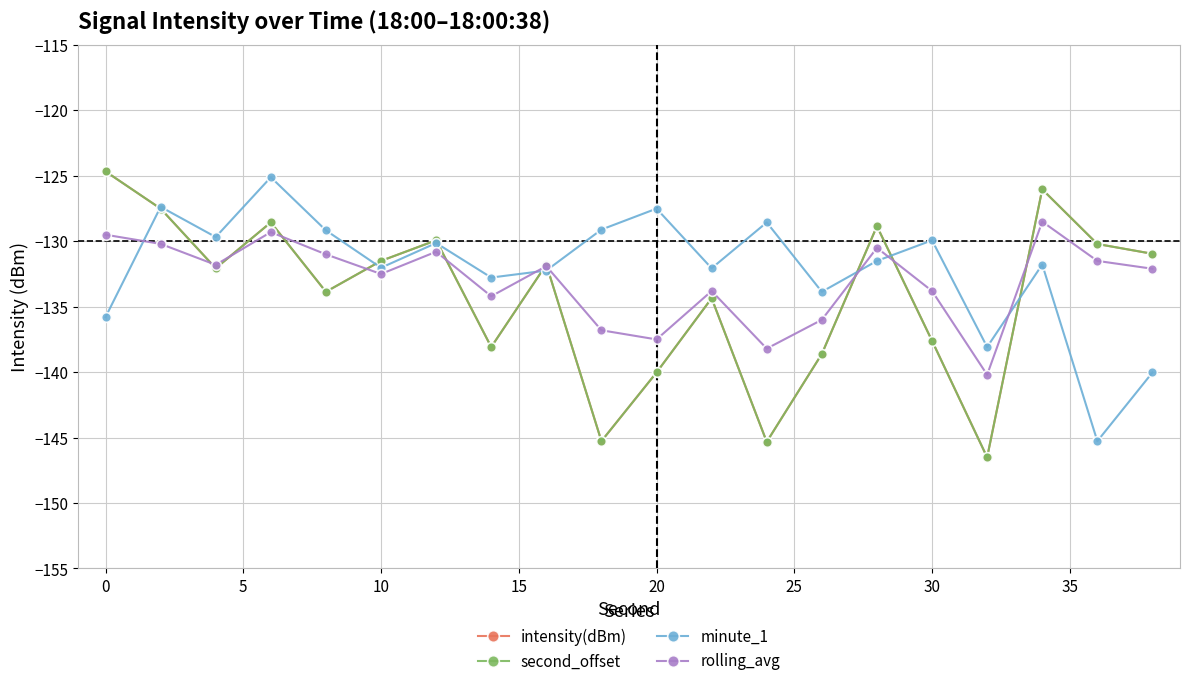

Reading left to right, what are all the values shown in this chart?

intensity(dBm): -124.7	-127.5	-132.1	-128.6	-133.9	-131.5	-129.9	-138.1	-131.8	-145.3	-140.0	-134.4	-145.3	-138.6	-128.8	-137.6	-146.5	-126.0	-130.2	-131.0
second_offset: -124.7	-127.5	-132.1	-128.6	-133.9	-131.5	-129.9	-138.1	-131.8	-145.3	-140.0	-134.4	-145.3	-138.6	-128.8	-137.6	-146.5	-126.0	-130.2	-131.0
minute_1: -135.8	-127.4	-129.7	-125.1	-129.2	-132.0	-130.1	-132.8	-132.2	-129.1	-127.5	-132.1	-128.6	-133.9	-131.5	-129.9	-138.1	-131.8	-145.3	-140.0
rolling_avg: -129.5	-130.2	-131.8	-129.3	-131.0	-132.5	-130.8	-134.2	-131.9	-136.8	-137.5	-133.8	-138.2	-136.0	-130.5	-133.8	-140.2	-128.5	-131.5	-132.1